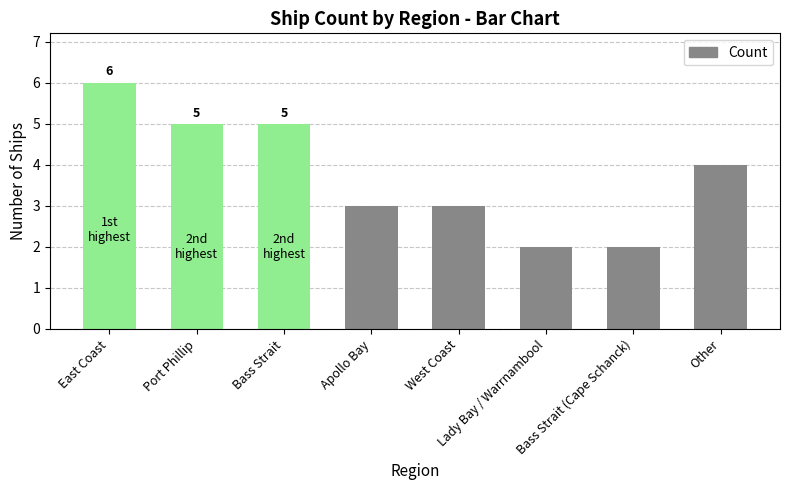

What position from the left is Bass Strait (Cape Schanck)?

7